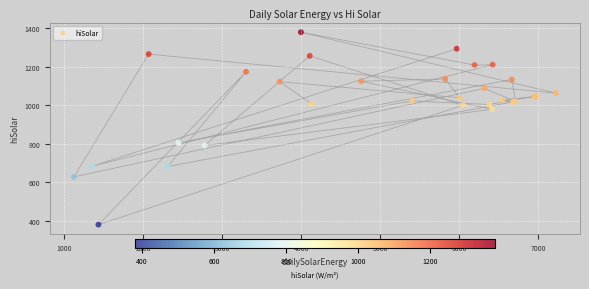

What Y value in the scatter plot is closest to 880?

805